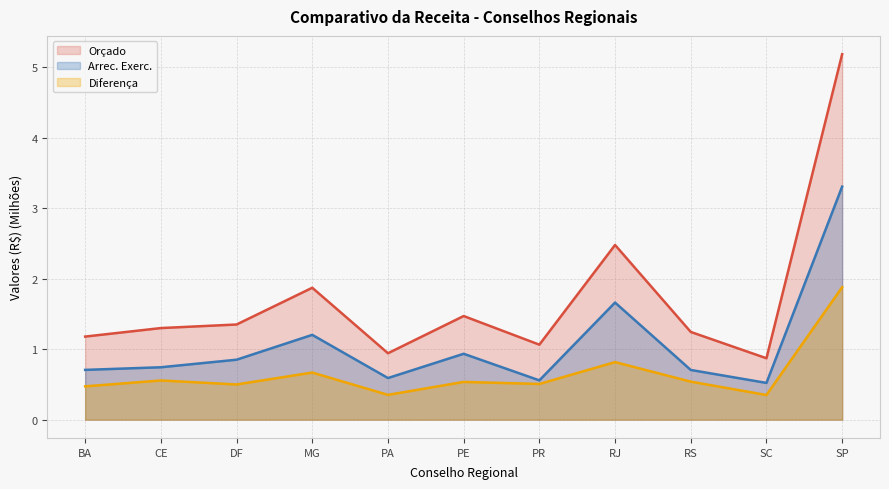

How many categories are shown in the chart?

11